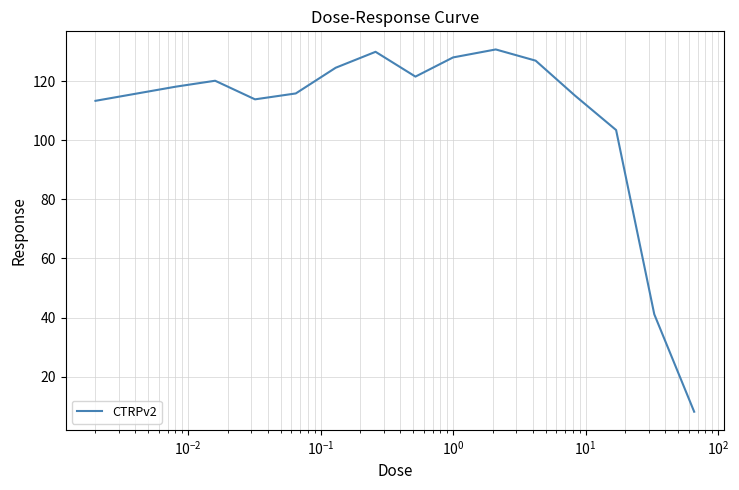

What is the difference between the second highest and second lowest values?

88.9